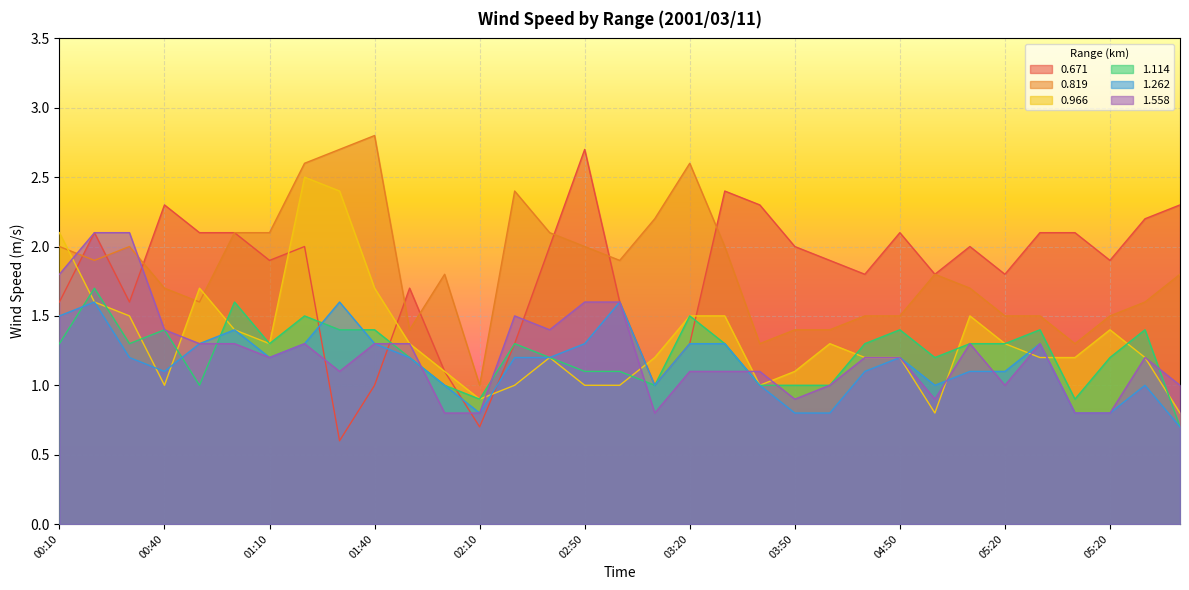

Reading right to left, extract all data points from this chart.

0.671: 06:20=2.3	05:30=2.2	05:20=1.9	05:10=2.1	05:30=2.1	05:20=1.8	05:10=2.0	05:00=1.8	04:50=2.1	04:40=1.8	04:00=1.9	03:50=2.0	03:40=2.3	03:30=2.4	03:20=1.3	03:10=1.0	03:00=1.6	02:50=2.7	02:40=2.0	02:30=1.3	02:10=0.7	02:00=1.1	01:50=1.7	01:40=1.0	01:30=0.6	01:20=2.0	01:10=1.9	01:00=2.1	00:50=2.1	00:40=2.3	00:30=1.6	00:20=2.1	00:10=1.6
0.819: 06:20=1.8	05:30=1.6	05:20=1.5	05:10=1.3	05:30=1.5	05:20=1.5	05:10=1.7	05:00=1.8	04:50=1.5	04:40=1.5	04:00=1.4	03:50=1.4	03:40=1.3	03:30=2.0	03:20=2.6	03:10=2.2	03:00=1.9	02:50=2.0	02:40=2.1	02:30=2.4	02:10=1.0	02:00=1.8	01:50=1.4	01:40=2.8	01:30=2.7	01:20=2.6	01:10=2.1	01:00=2.1	00:50=1.6	00:40=1.7	00:30=2.0	00:20=1.9	00:10=2.0
0.966: 06:20=0.8	05:30=1.2	05:20=1.4	05:10=1.2	05:30=1.2	05:20=1.3	05:10=1.5	05:00=0.8	04:50=1.2	04:40=1.2	04:00=1.3	03:50=1.1	03:40=1.0	03:30=1.5	03:20=1.5	03:10=1.2	03:00=1.0	02:50=1.0	02:40=1.2	02:30=1.0	02:10=0.9	02:00=1.1	01:50=1.3	01:40=1.7	01:30=2.4	01:20=2.5	01:10=1.3	01:00=1.4	00:50=1.7	00:40=1.0	00:30=1.5	00:20=1.6	00:10=2.1
1.114: 06:20=0.7	05:30=1.4	05:20=1.2	05:10=0.9	05:30=1.4	05:20=1.3	05:10=1.3	05:00=1.2	04:50=1.4	04:40=1.3	04:00=1.0	03:50=1.0	03:40=1.0	03:30=1.3	03:20=1.5	03:10=1.0	03:00=1.1	02:50=1.1	02:40=1.2	02:30=1.3	02:10=0.9	02:00=1.0	01:50=1.2	01:40=1.4	01:30=1.4	01:20=1.5	01:10=1.3	01:00=1.6	00:50=1.0	00:40=1.4	00:30=1.3	00:20=1.7	00:10=1.3
1.262: 06:20=0.7	05:30=1.0	05:20=0.8	05:10=0.8	05:30=1.3	05:20=1.1	05:10=1.1	05:00=1.0	04:50=1.2	04:40=1.1	04:00=0.8	03:50=0.8	03:40=1.0	03:30=1.3	03:20=1.3	03:10=1.0	03:00=1.6	02:50=1.3	02:40=1.2	02:30=1.2	02:10=0.8	02:00=1.0	01:50=1.2	01:40=1.3	01:30=1.6	01:20=1.3	01:10=1.2	01:00=1.4	00:50=1.3	00:40=1.1	00:30=1.2	00:20=1.6	00:10=1.5
1.558: 06:20=1.0	05:30=1.2	05:20=0.8	05:10=0.8	05:30=1.3	05:20=1.0	05:10=1.3	05:00=0.9	04:50=1.2	04:40=1.2	04:00=1.0	03:50=0.9	03:40=1.1	03:30=1.1	03:20=1.1	03:10=0.8	03:00=1.6	02:50=1.6	02:40=1.4	02:30=1.5	02:10=0.8	02:00=0.8	01:50=1.3	01:40=1.3	01:30=1.1	01:20=1.3	01:10=1.2	01:00=1.3	00:50=1.3	00:40=1.4	00:30=2.1	00:20=2.1	00:10=1.8